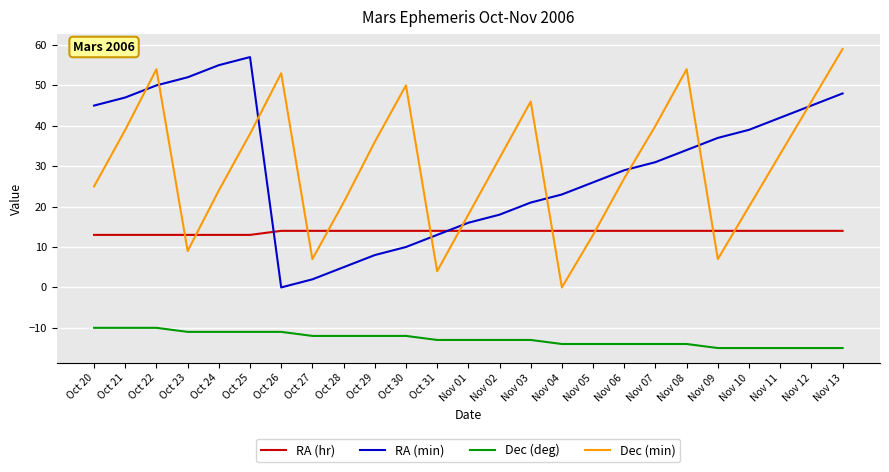

Which series changed the most between Oct 20 and Oct 24?

RA (min)